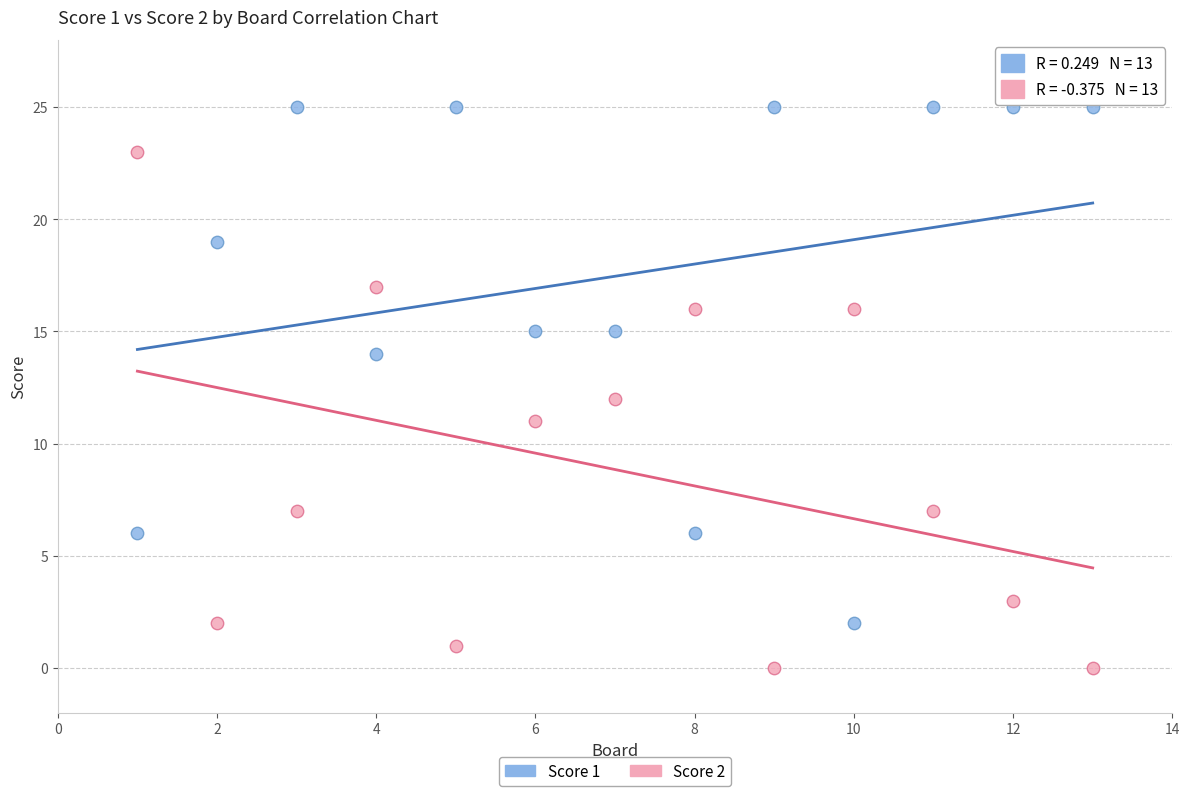

Which series contains the lowest Y value?

Score 2